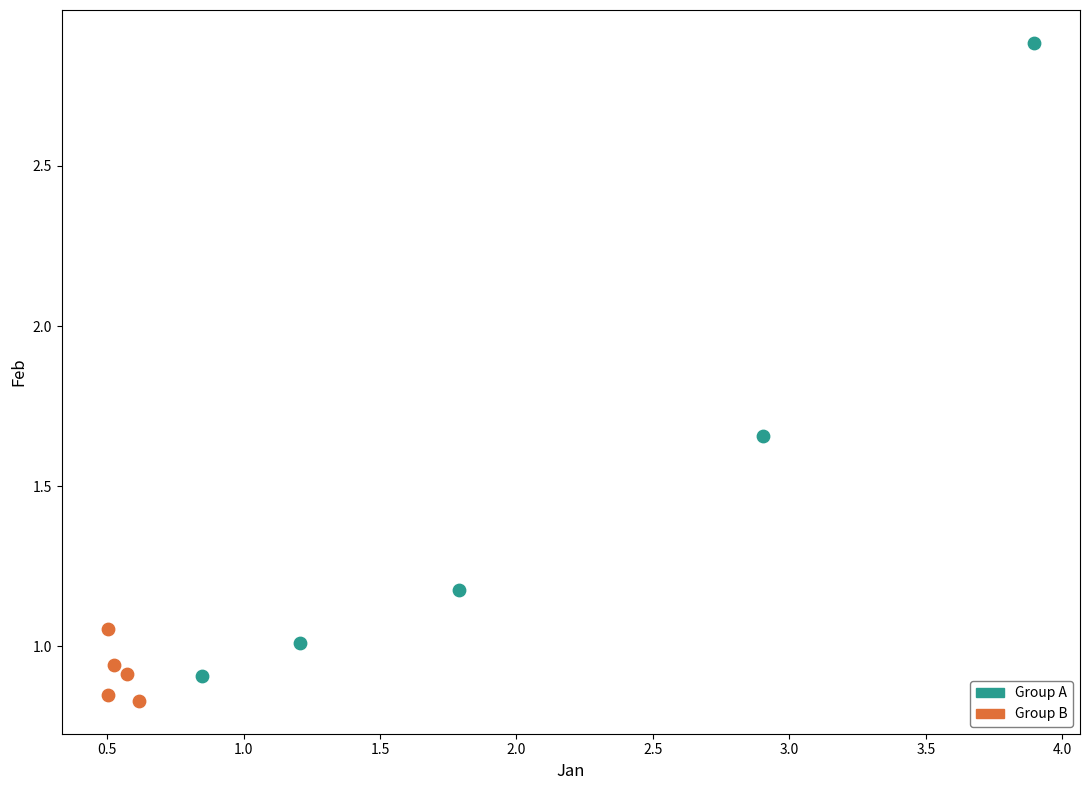

Which series has the largest Y range (max minus min)?

Group A